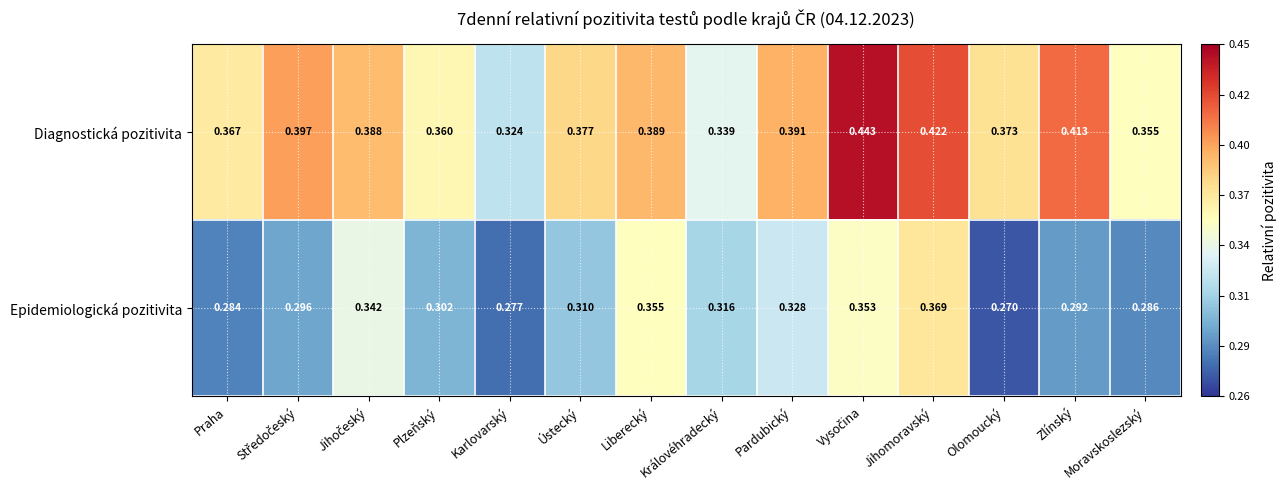

At which label is Epidemiologická pozitivita closest to 0?

Olomoucký